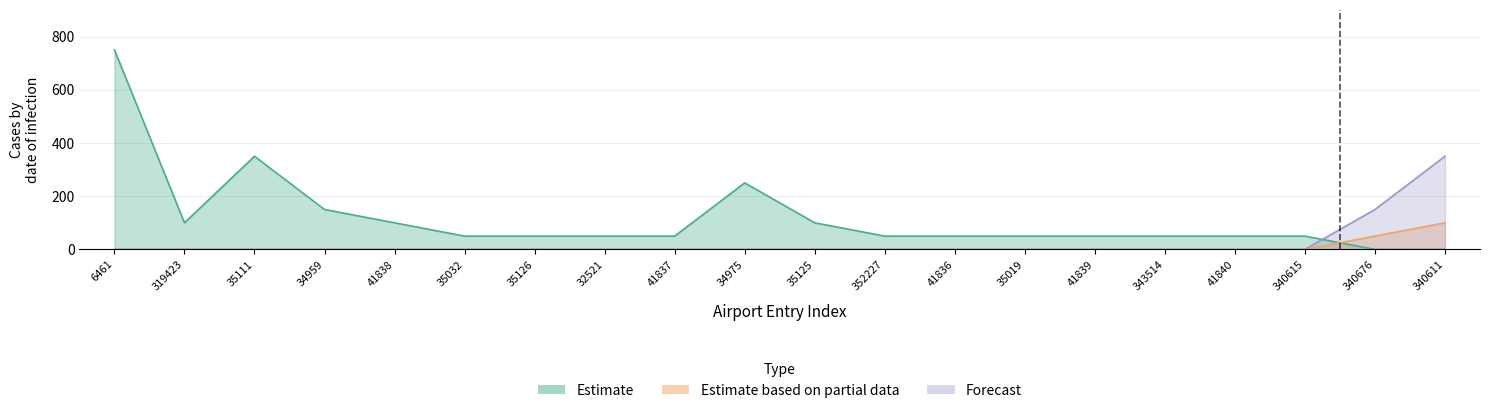

Between which two adjacent categories do Estimate and Forecast first intersect?

340615 and 340676